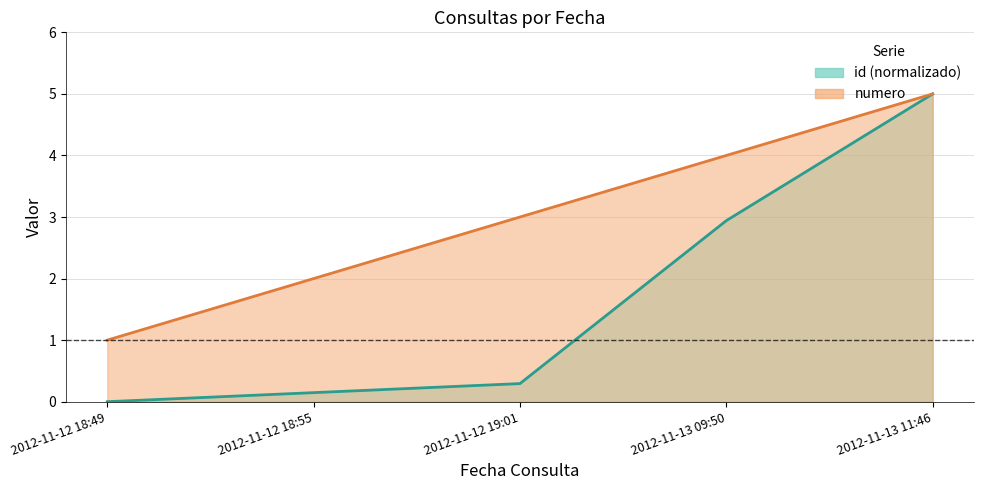

List the labels in order of numero value, smallest first.

2012-11-12 18:49, 2012-11-12 18:55, 2012-11-12 19:01, 2012-11-13 09:50, 2012-11-13 11:46